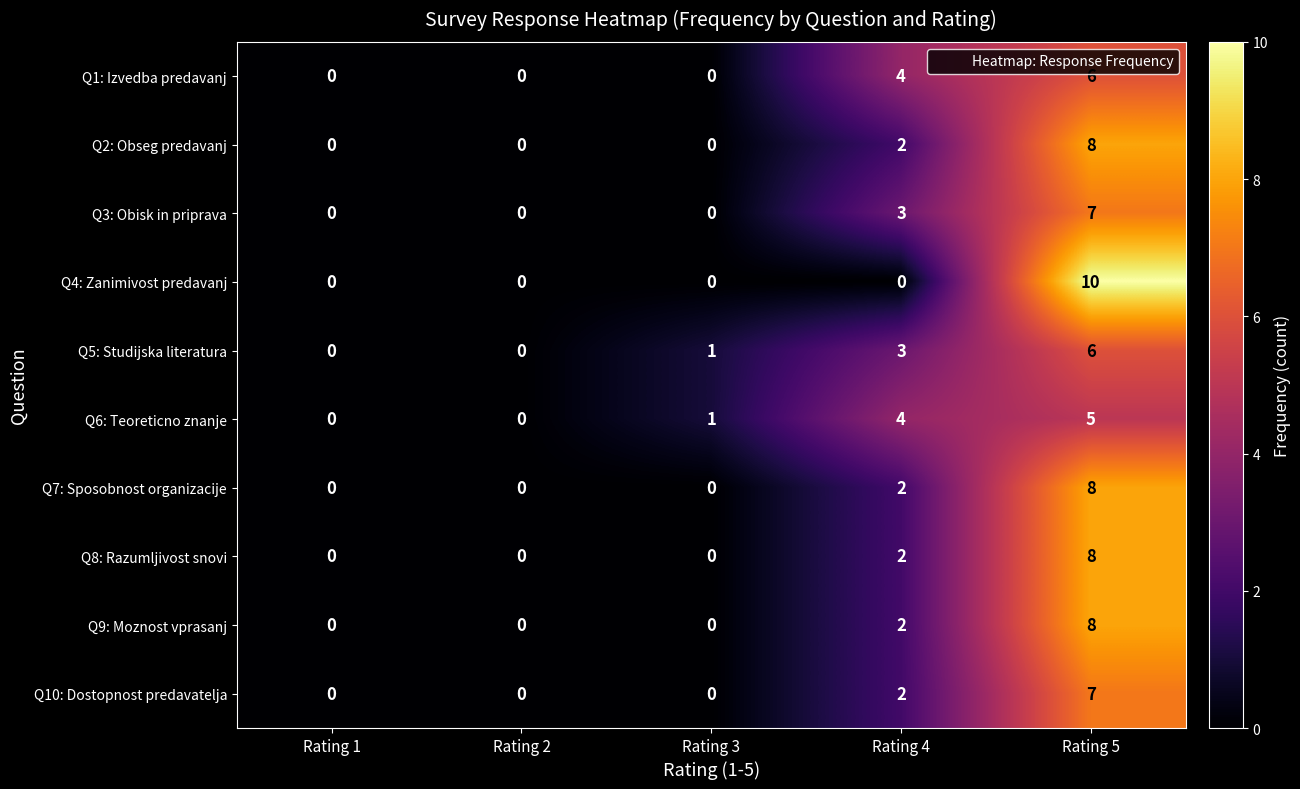

Which series has the widest spread of values?

Q4: Zanimivost predavanj